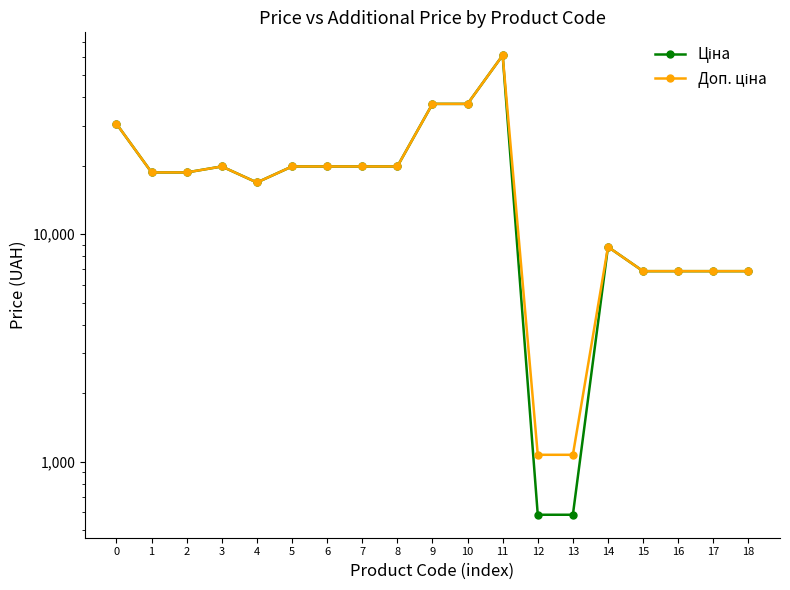

True or false: Доп. ціна has more than 1 interior local peaks.

True